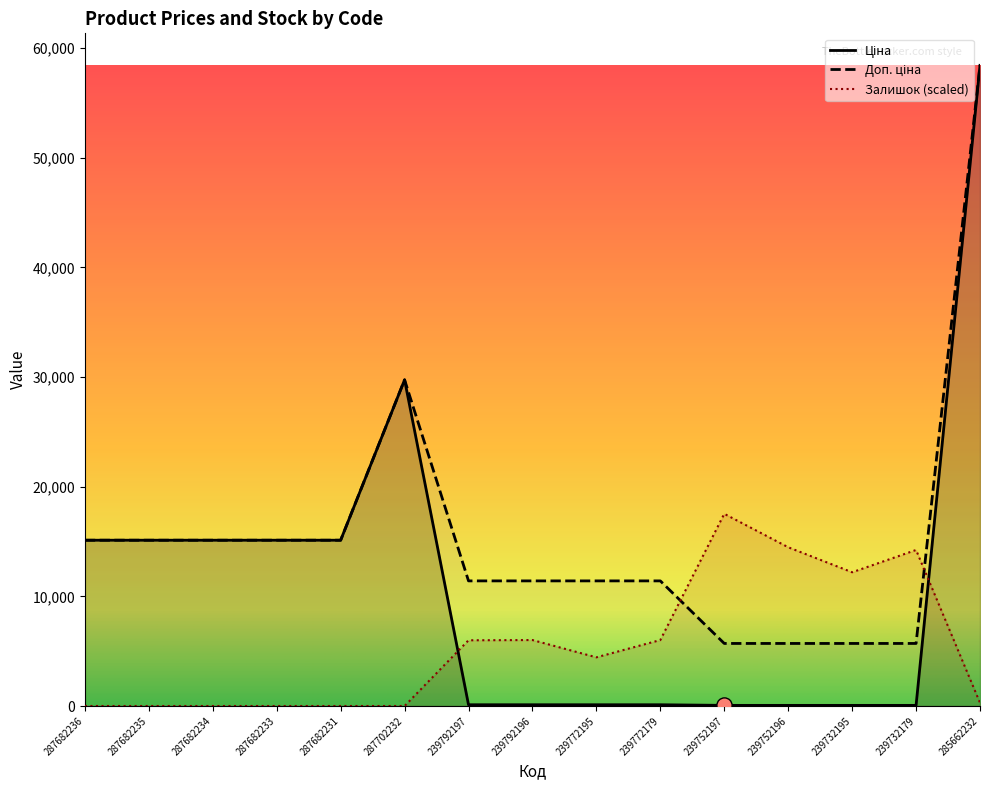

Which series has the largest total across all categories?

Доп. ціна